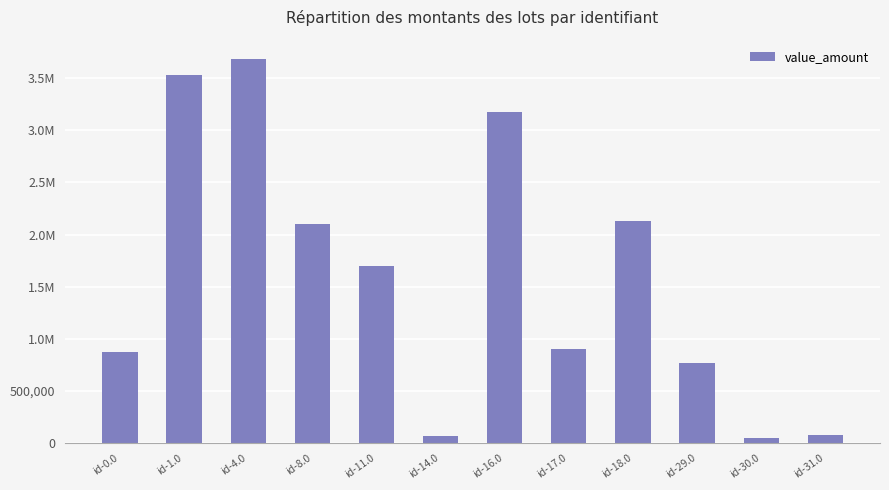

Are the bars horizontal?

No